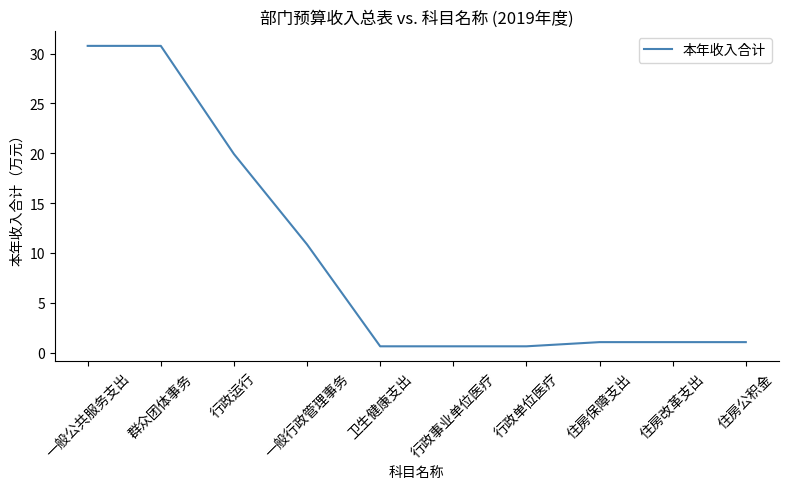

The chart shows a value of 53.5 at 群众团体事务. True or false?

False